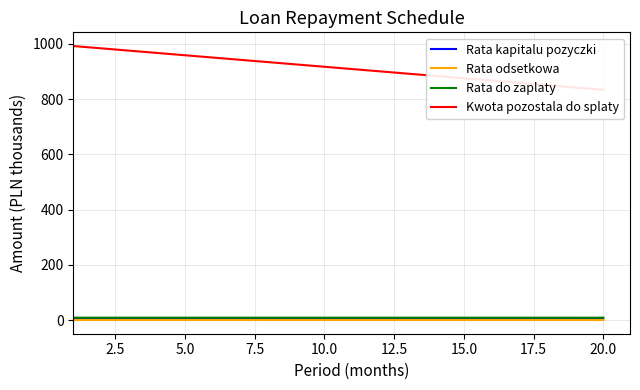

What is the smallest value displayed?

0.7